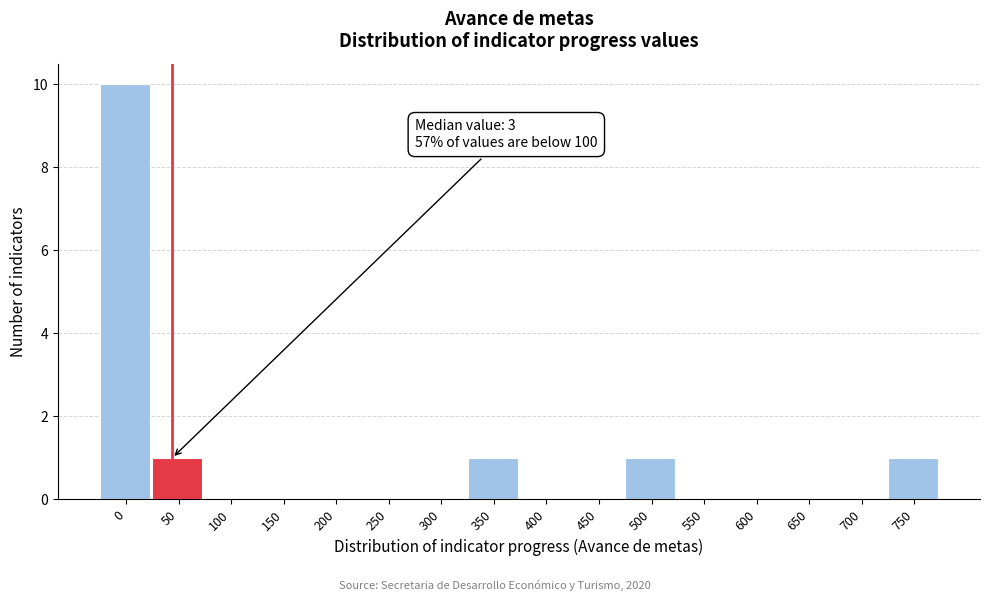

Reading left to right, extract all data points from this chart.

0=10	50=1	100=0	150=0	200=0	250=0	300=0	350=1	400=0	450=0	500=1	550=0	600=0	650=0	700=0	750=1